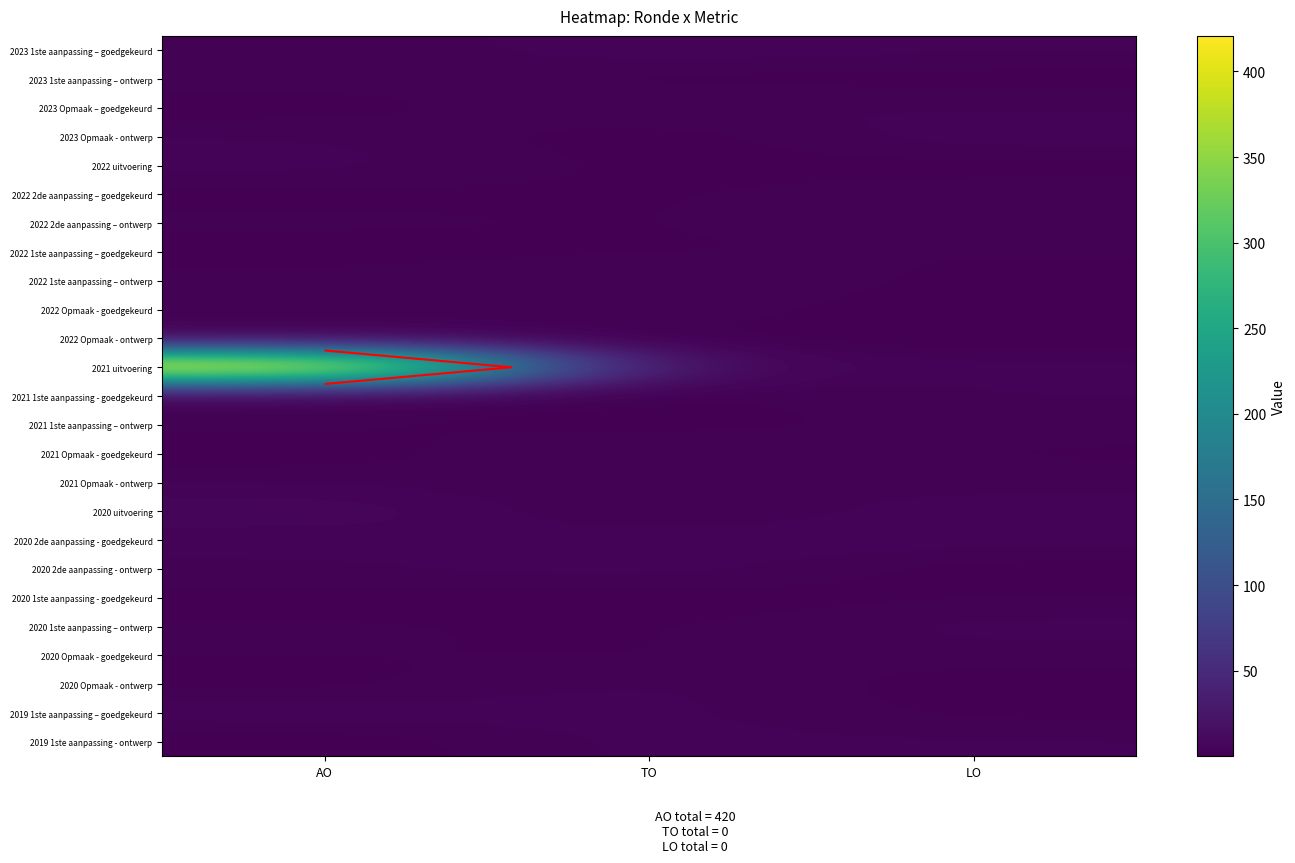

Is the value of 2021 1ste aanpassing – ontwerp at AO greater than the value of 2022 2de aanpassing – ontwerp at TO?

Yes